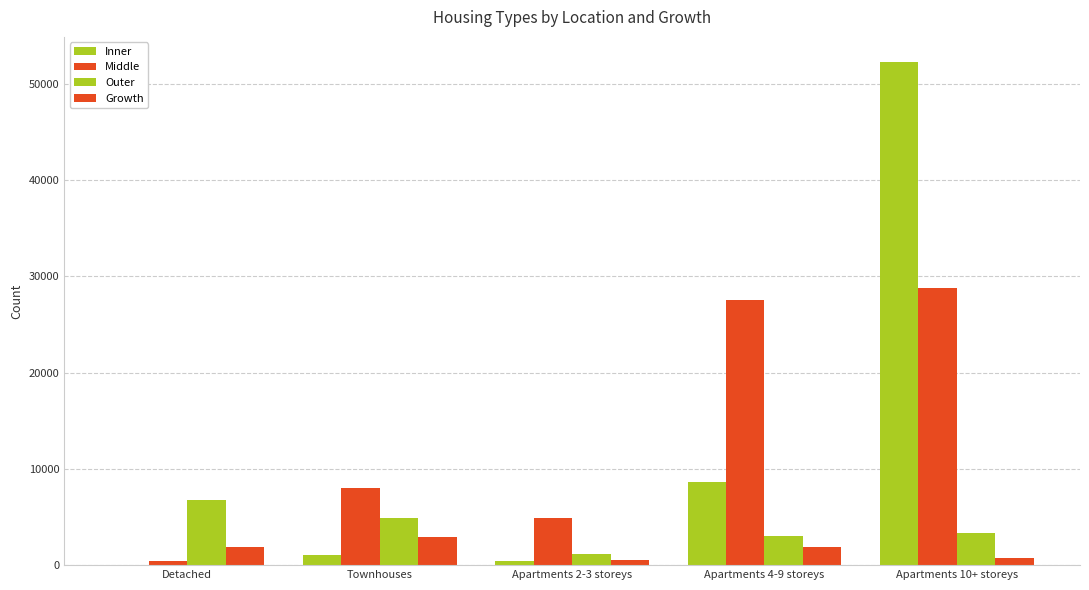

True or false: Middle has a value of 445 at Detached.

True